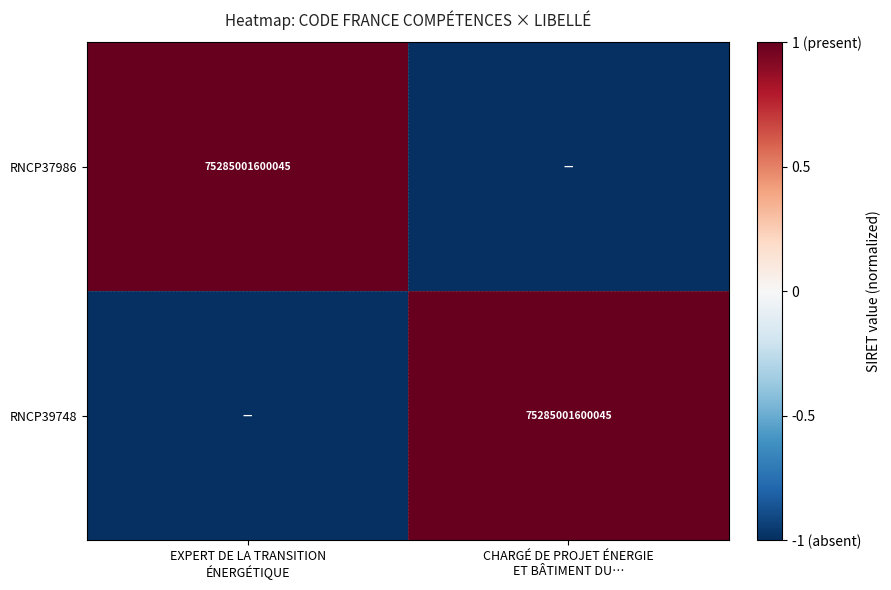

What is the greatest value displayed?

1